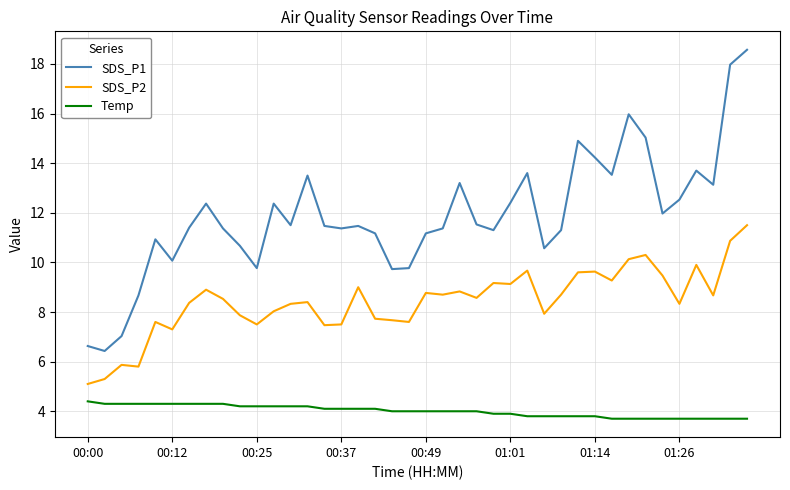

True or false: Temp and SDS_P1 cross at least once.

False